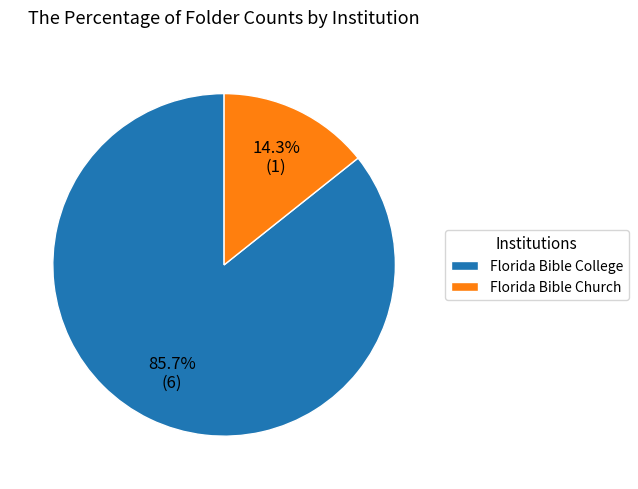

Is it true that Florida Bible College is 91% of the pie?

False